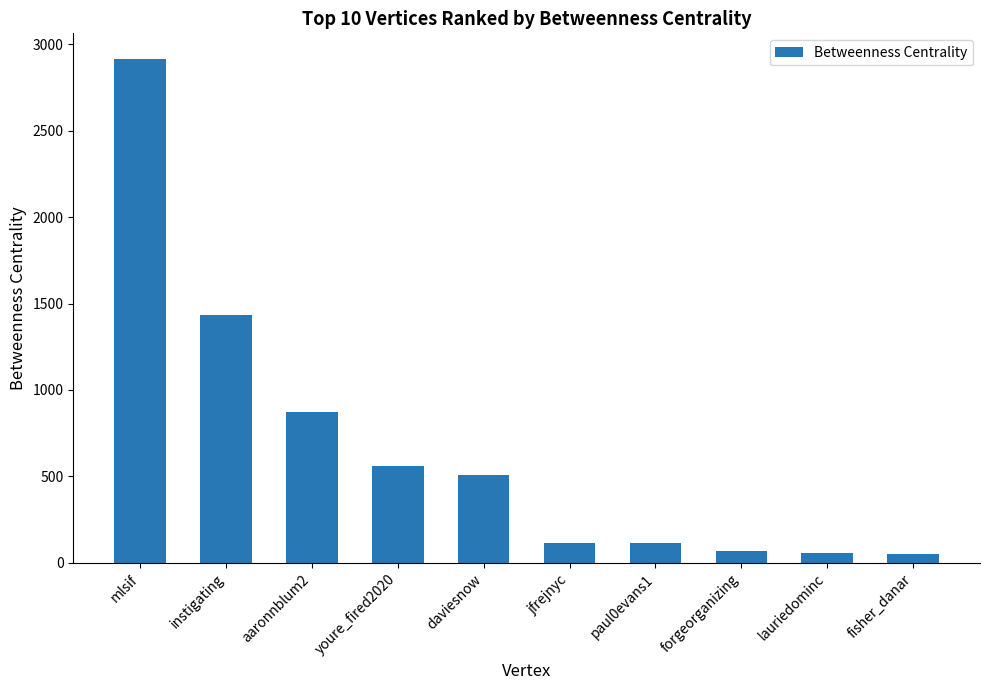

Is it true that the value at aaronnblum2 is 1457.2?

False